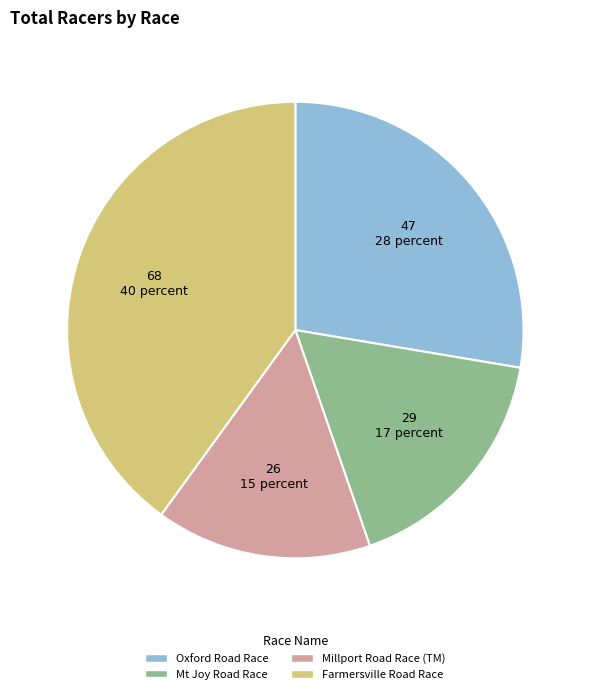

Is Mt Joy Road Race the majority of the pie?

No